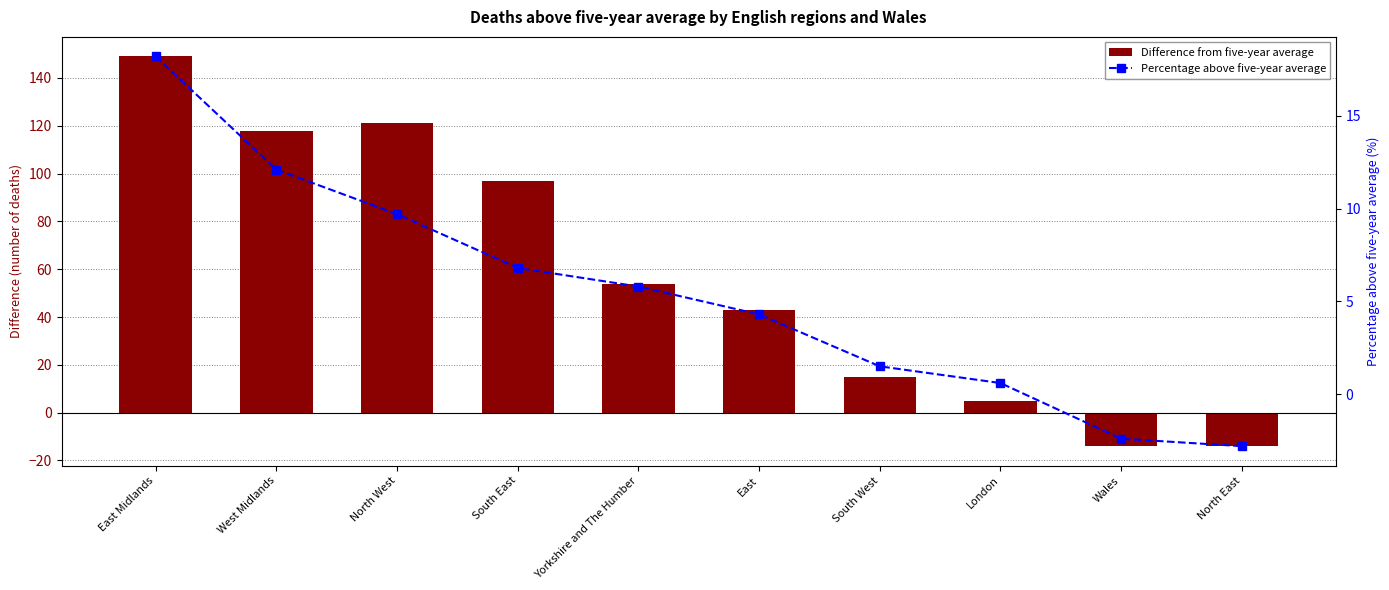

What is the value of the Percentage above five-year average bar at the 3rd from the left?

9.7